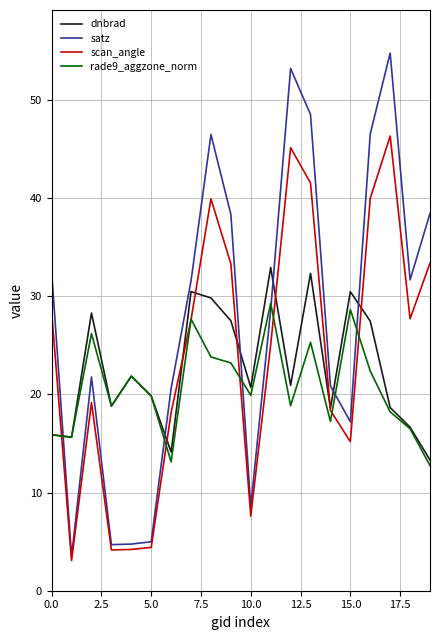

True or false: rade9_aggzone_norm and satz intersect in this chart.

True